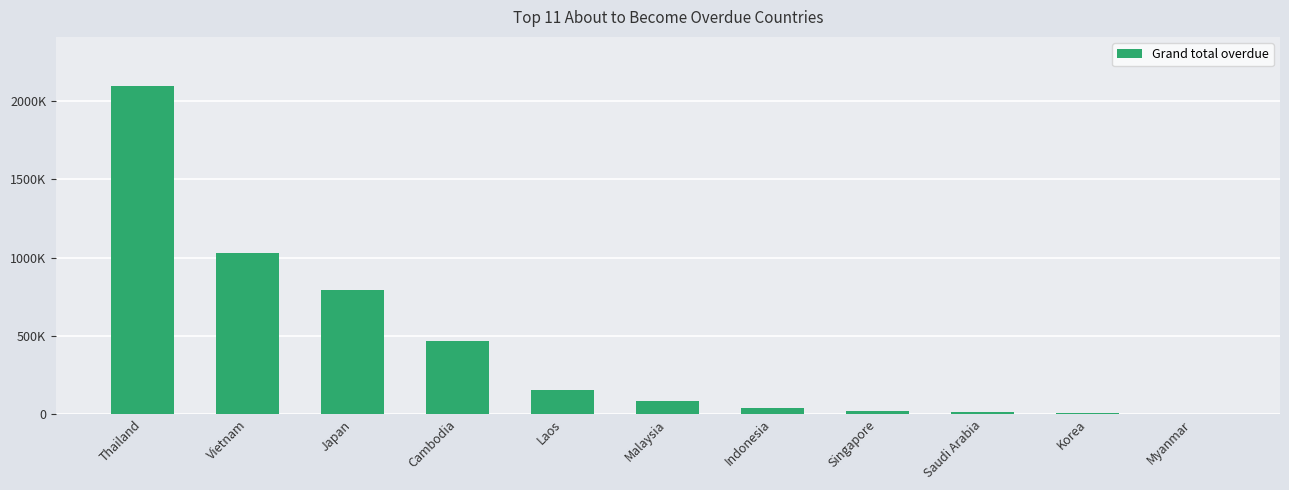

Reading left to right, what are all the values shown in this chart?

Thailand=2095911.5	Vietnam=1029398.4	Japan=794670.0	Cambodia=465621.8	Laos=156423.0	Malaysia=81122.0	Indonesia=39296.0	Singapore=21123.9	Saudi Arabia=9527.0	Korea=7853.0	Myanmar=0.0